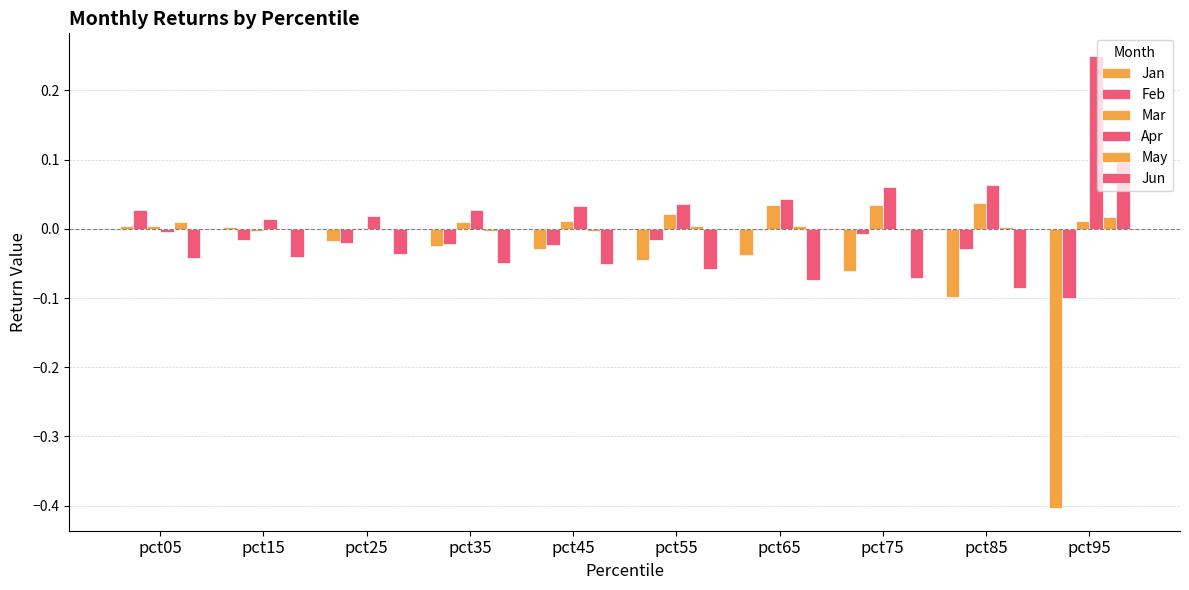

Count the number of categories in the chart.

10